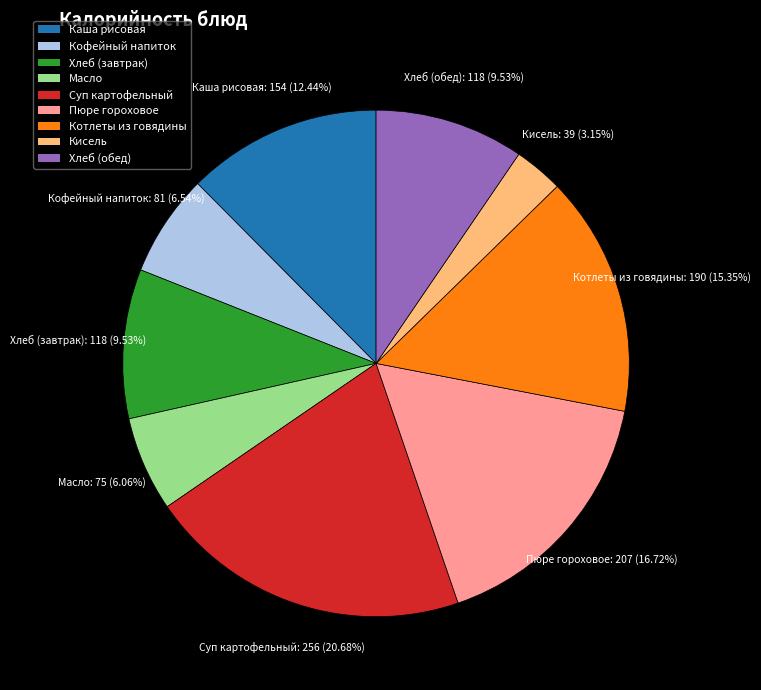

Which category has the biggest portion of the pie?

Суп картофельный